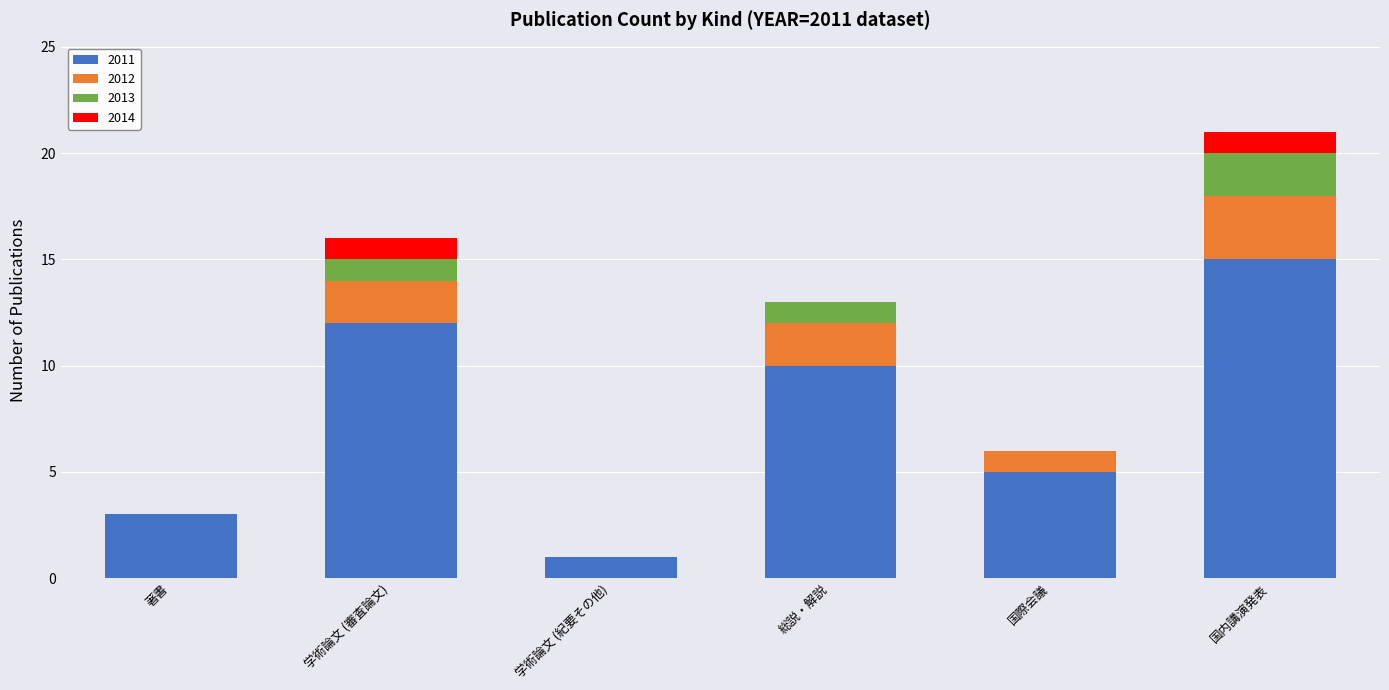

What is the maximum value for 2011?

15